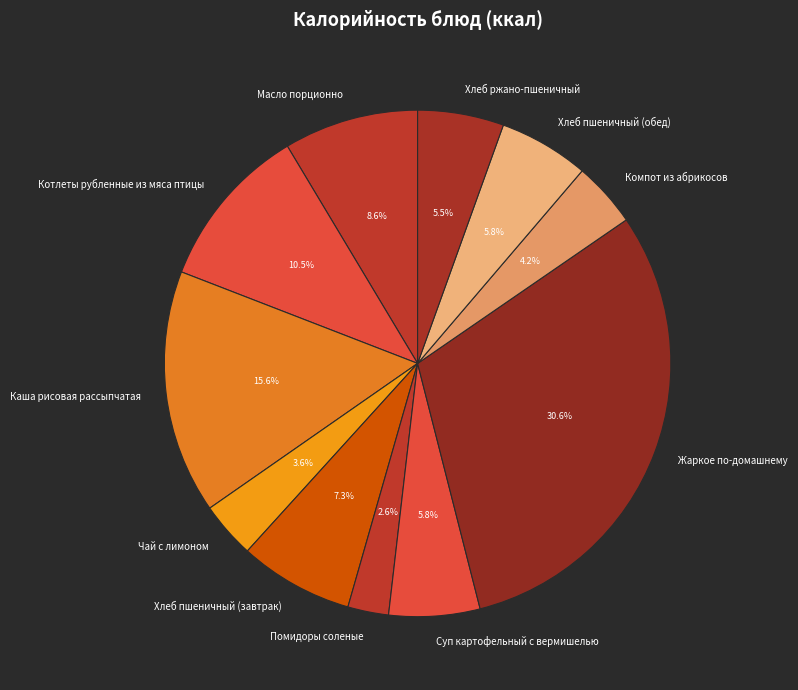

How many segments does this pie chart have?

11